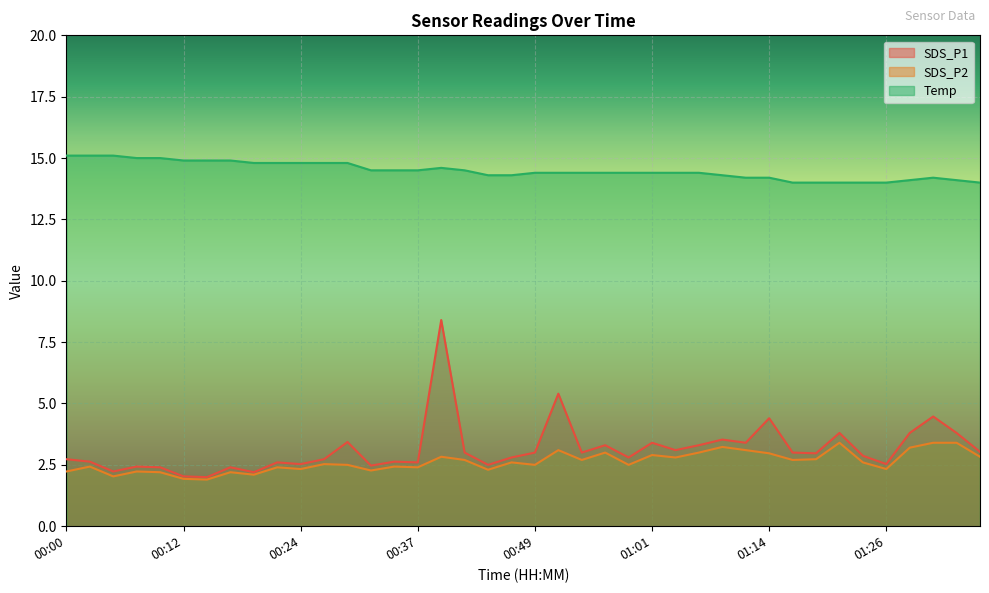

What is the label of the 20th point from the right?

00:49